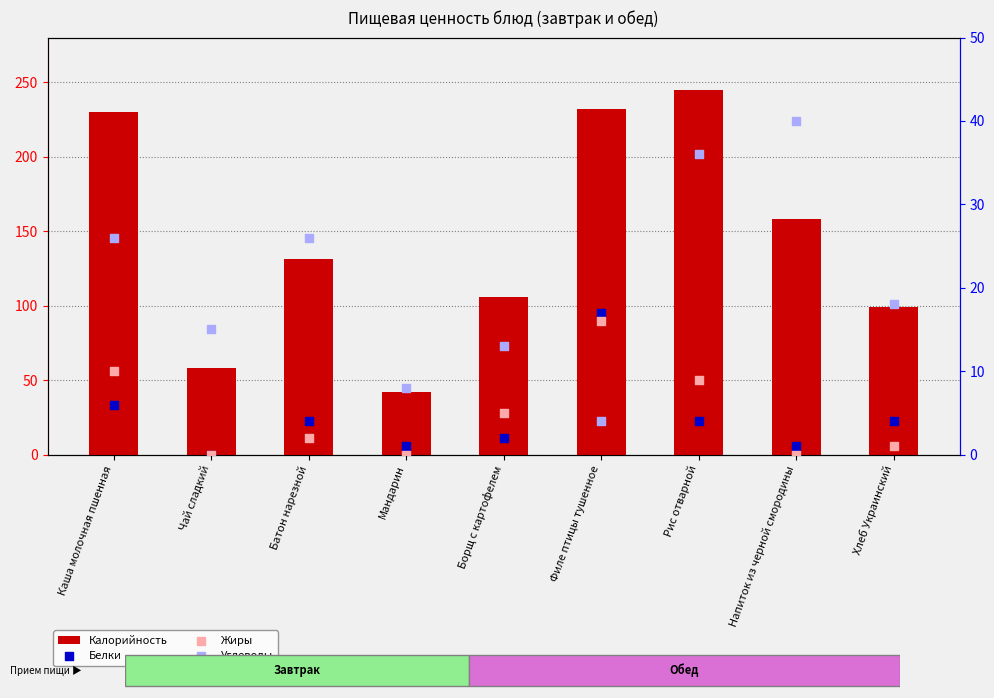

Which series reaches the maximum Y coordinate?

Калорийность